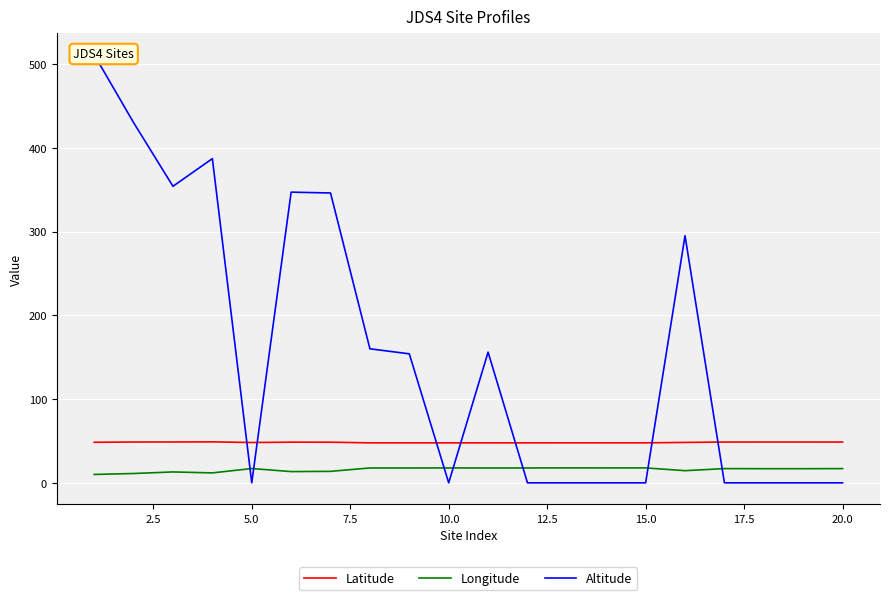

What is the highest value of the Longitude series?

17.8